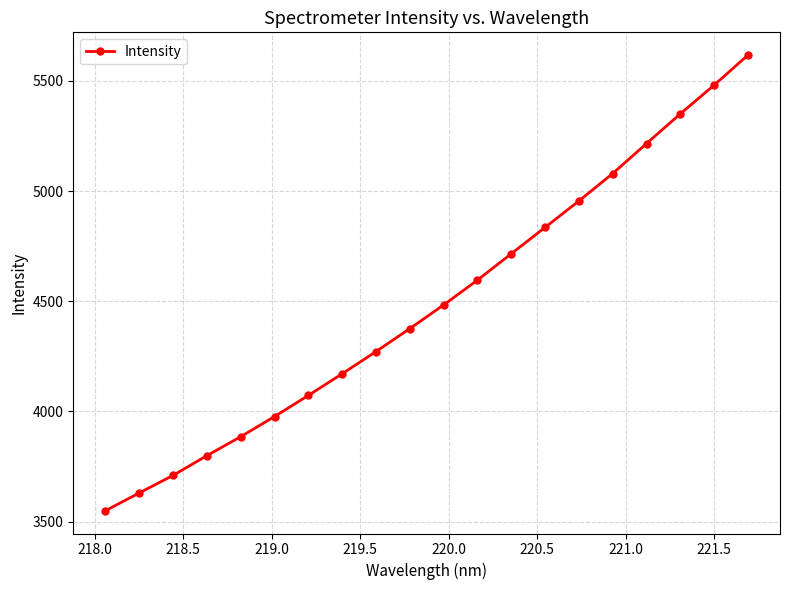

What is the smallest value displayed?

3549.7